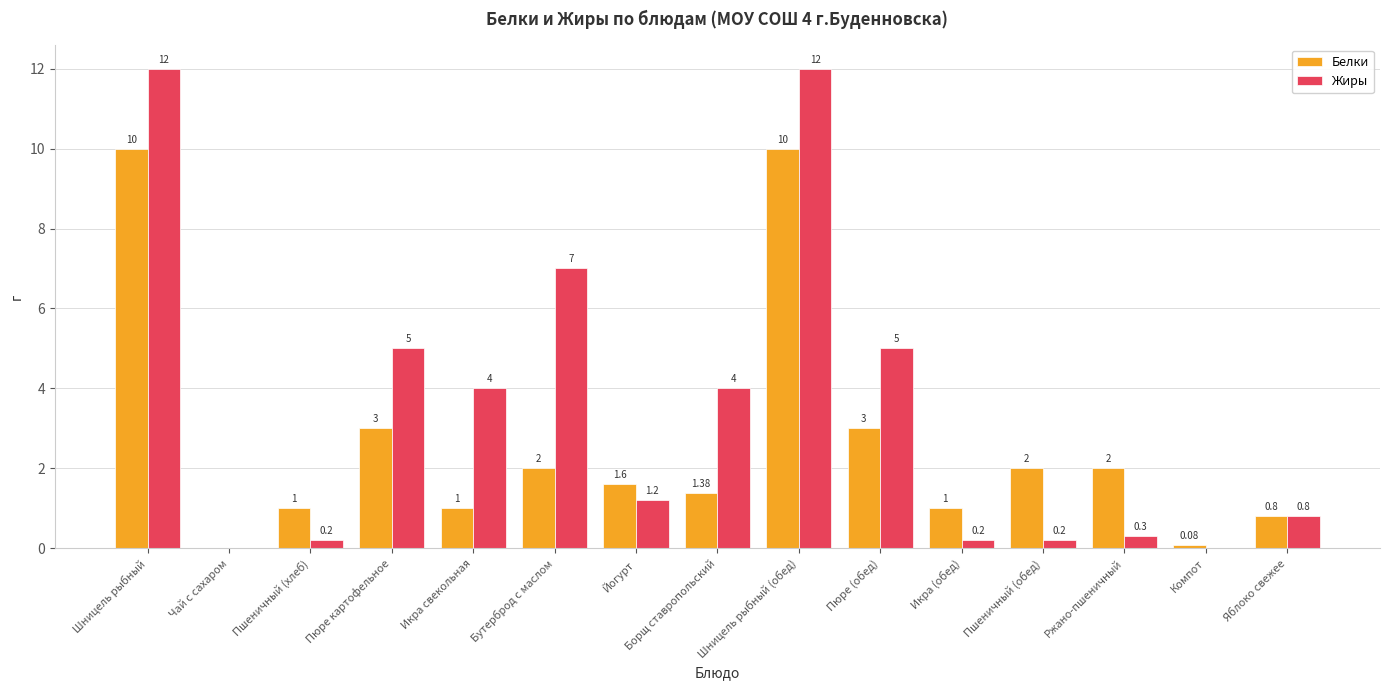

How many data points in Жиры are above 1?

8